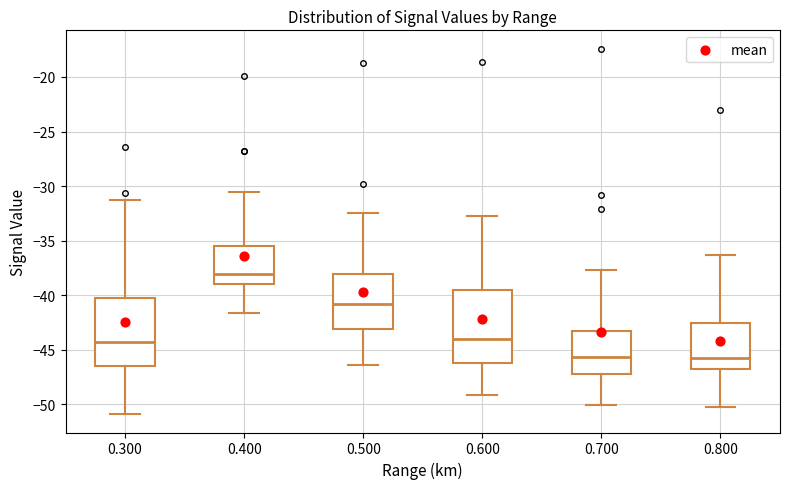

Reading left to right, read every box against the y-axis: the position of its median line, the range the box covers, and the ends of its whiskers. The values are not printed on the chart, so give them approximately, as read against the axis.

0.300: median -44.0, box -46.5 to -40.0, whiskers -51.0 to -31.5
0.400: median -38.0, box -39.0 to -35.5, whiskers -41.5 to -30.5
0.500: median -41.0, box -43.0 to -38.0, whiskers -46.5 to -32.5
0.600: median -44.0, box -46.0 to -39.5, whiskers -49.0 to -32.5
0.700: median -45.5, box -47.0 to -43.0, whiskers -50.0 to -37.5
0.800: median -45.5, box -47.0 to -42.5, whiskers -50.0 to -36.5